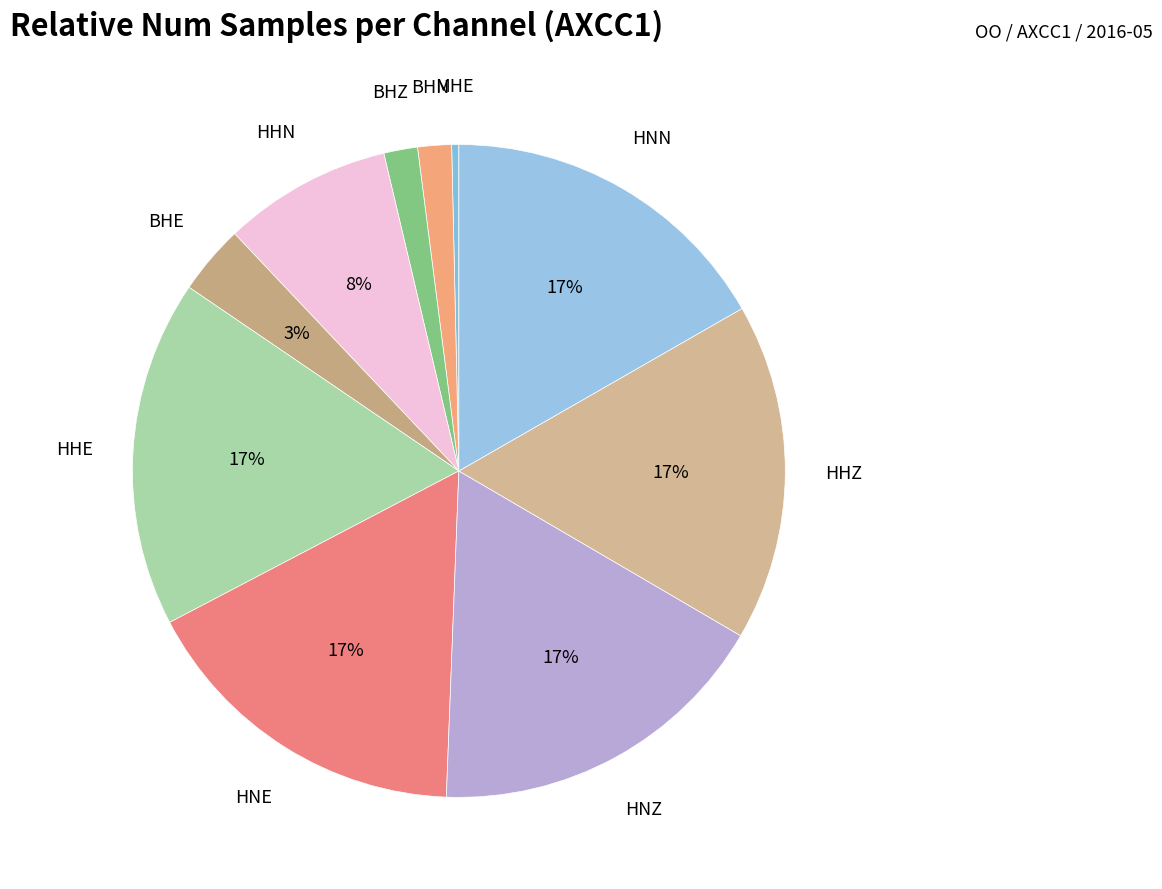

Count the number of slices in the pie.

10